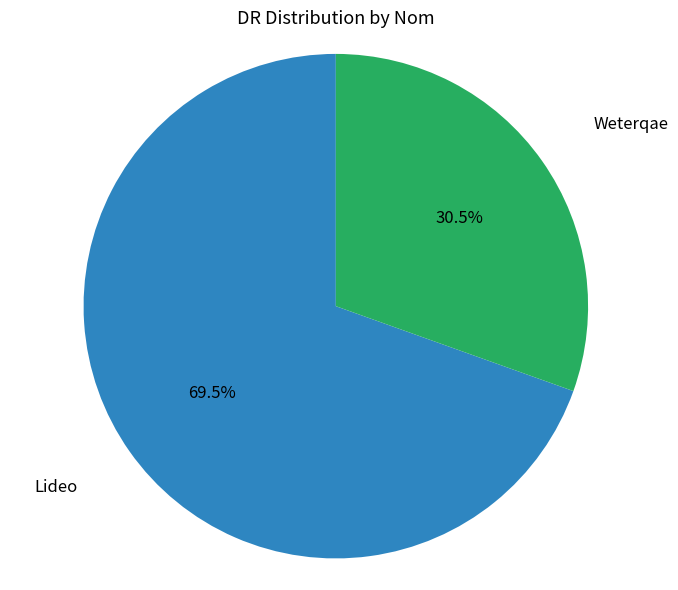

Does any single category account for the majority?

Yes